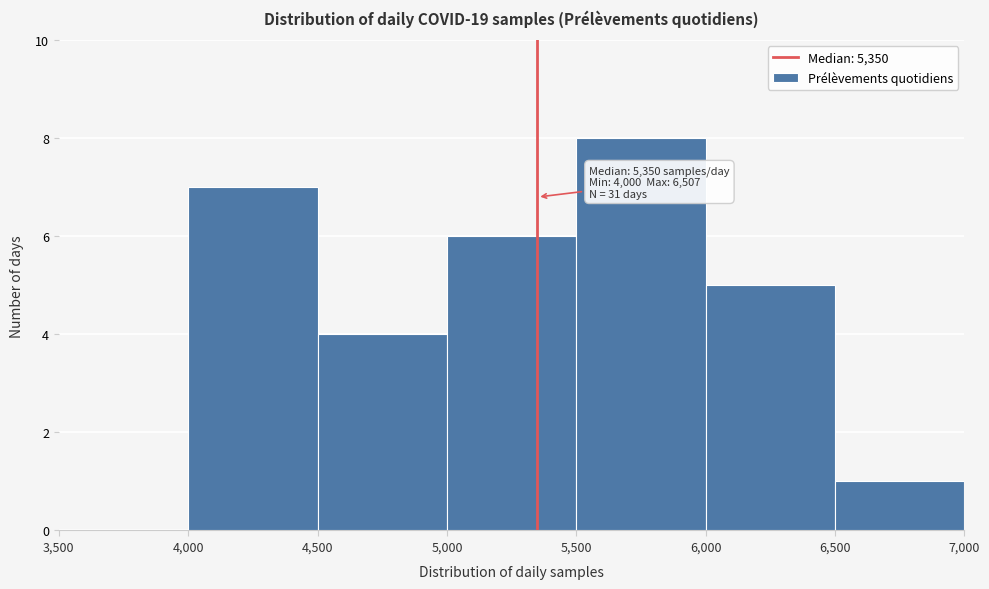

Which range on the x-axis has the tallest bar?

5,500 to 6,000